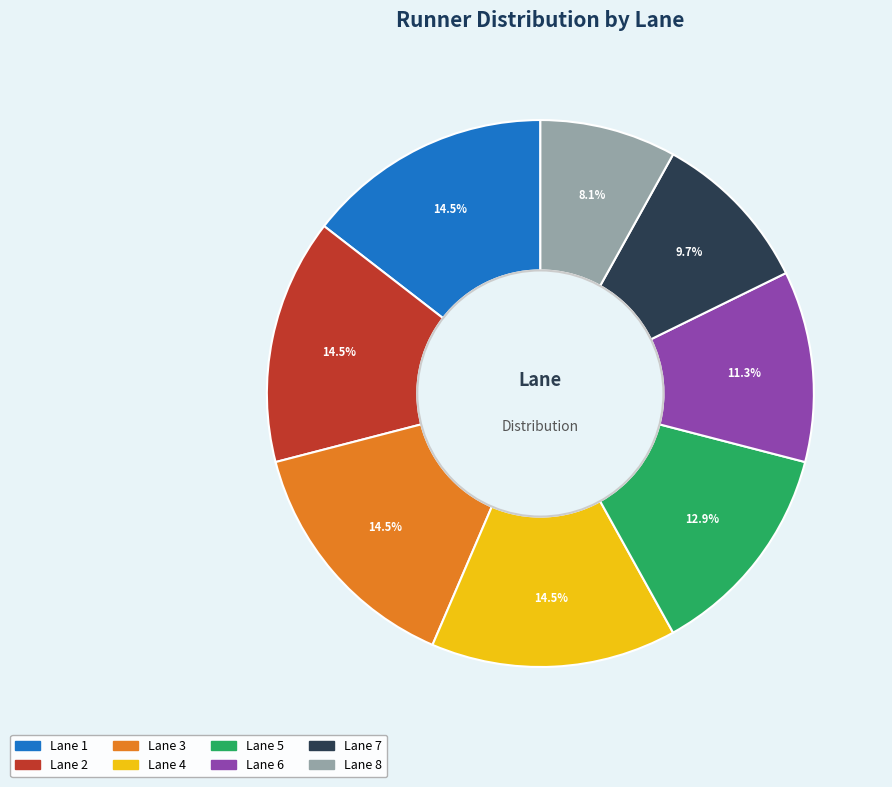

True or false: Lane 5 accounts for 13% of the total.

True